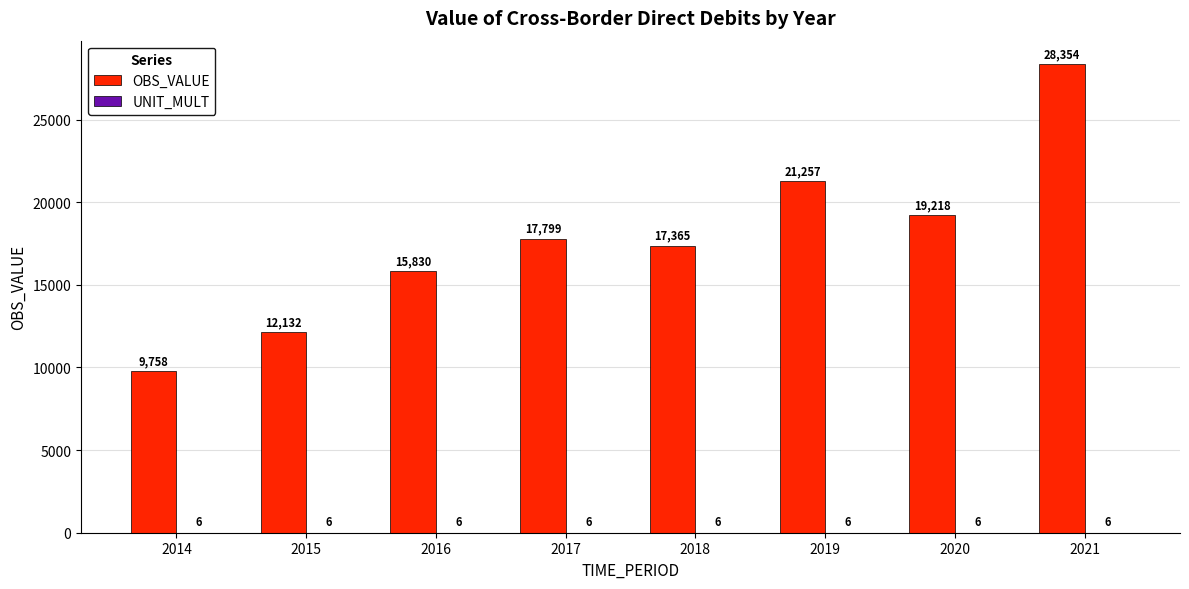

The OBS_VALUE series shows 19218.0 at 2020. True or false?

True